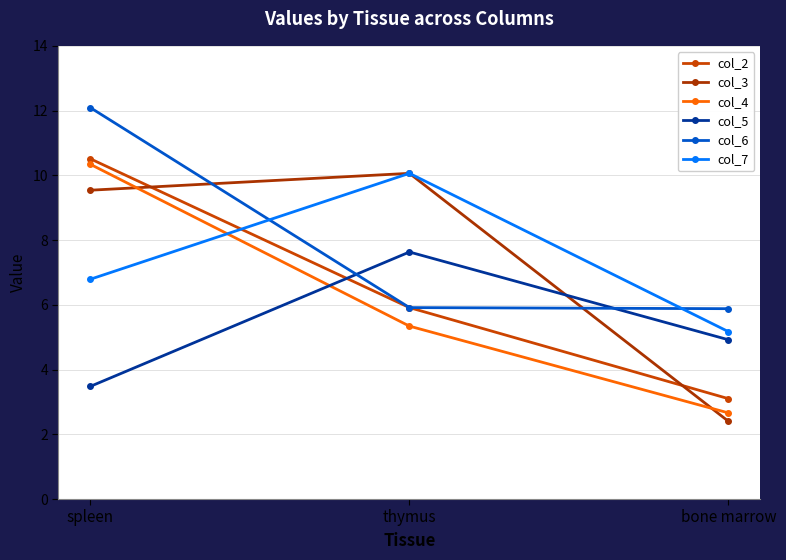

What is the total value across all series at bone marrow?

24.1